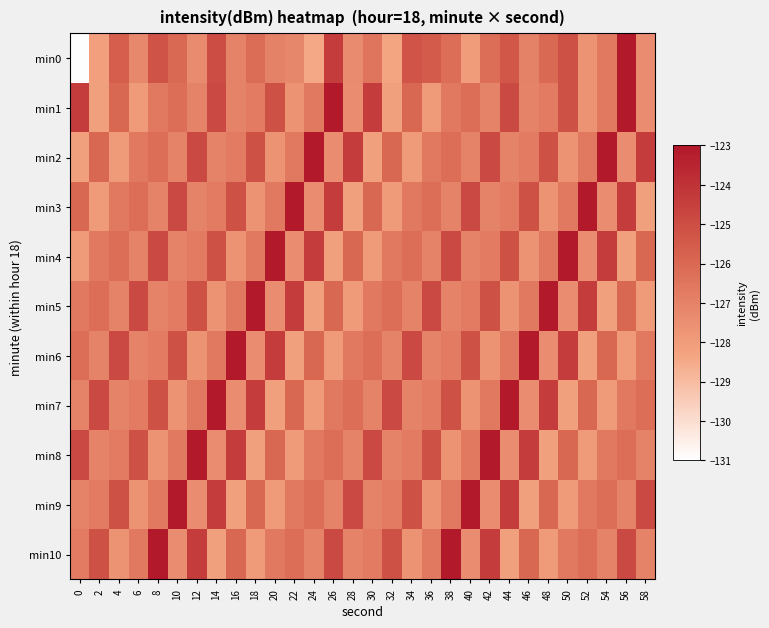

Rank the series at 18 from highest to lowest value.

min5, min7, min2, min9, min0, min4, min1, min6, min3, min10, min8